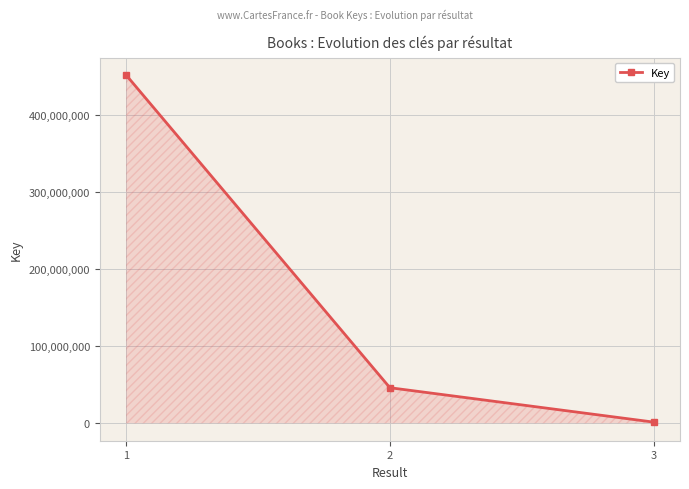

What is the change in value from 1 to 3?

-450007488